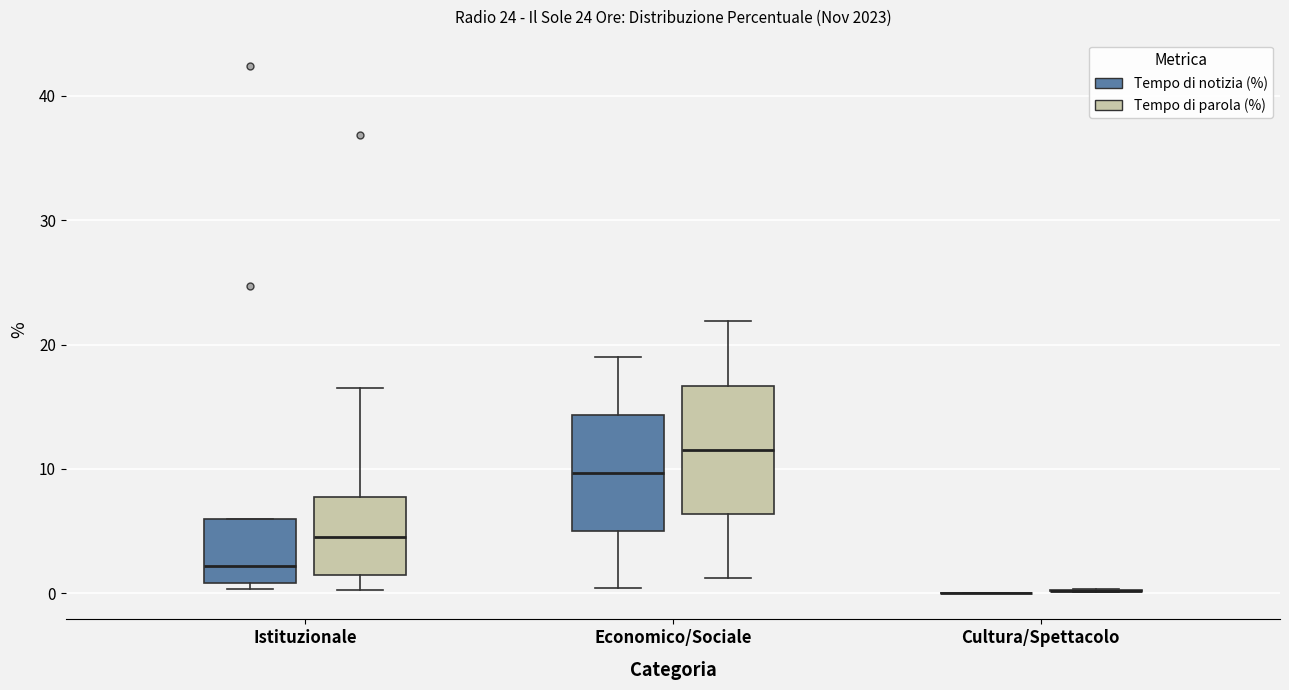

Where does the median line of the box for Istituzionale (Tempo di notizia (%)) sit on the y-axis? The values are not printed on the chart, so give them approximately, as read against the axis.

2